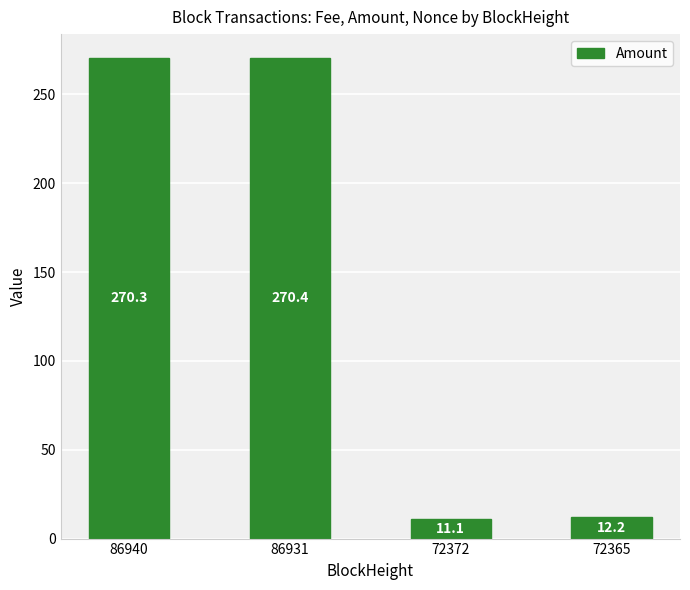

Between 72365 and 86931, which is larger?

86931